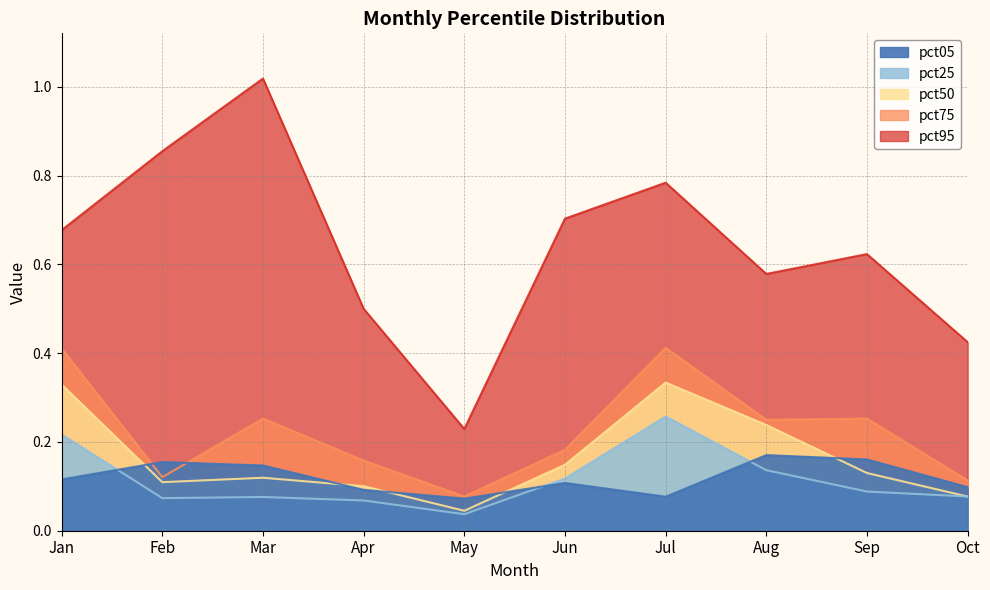

Rank the series by their maximum value, from lowest to highest.

pct05, pct25, pct50, pct75, pct95